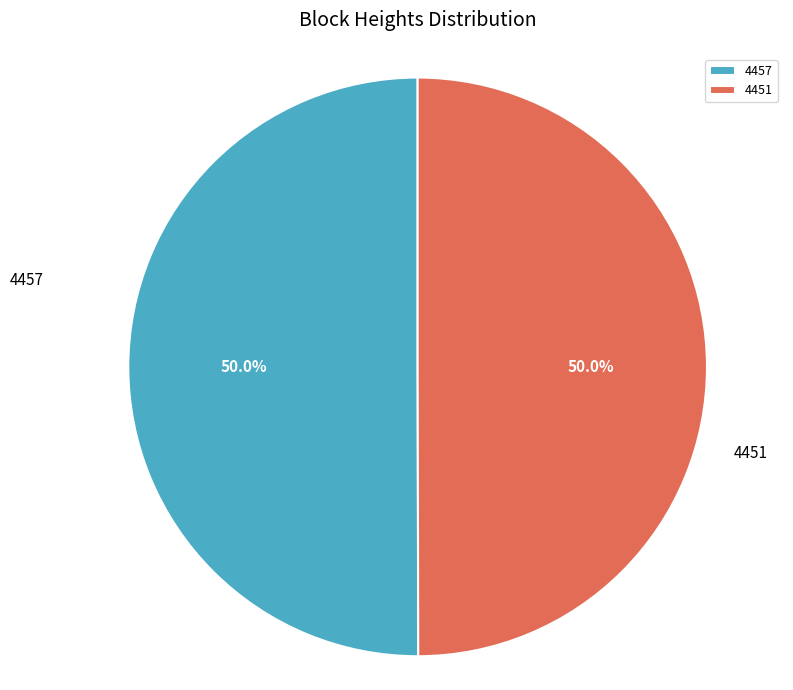

What percentage is NOT represented by 4457?

50.0%